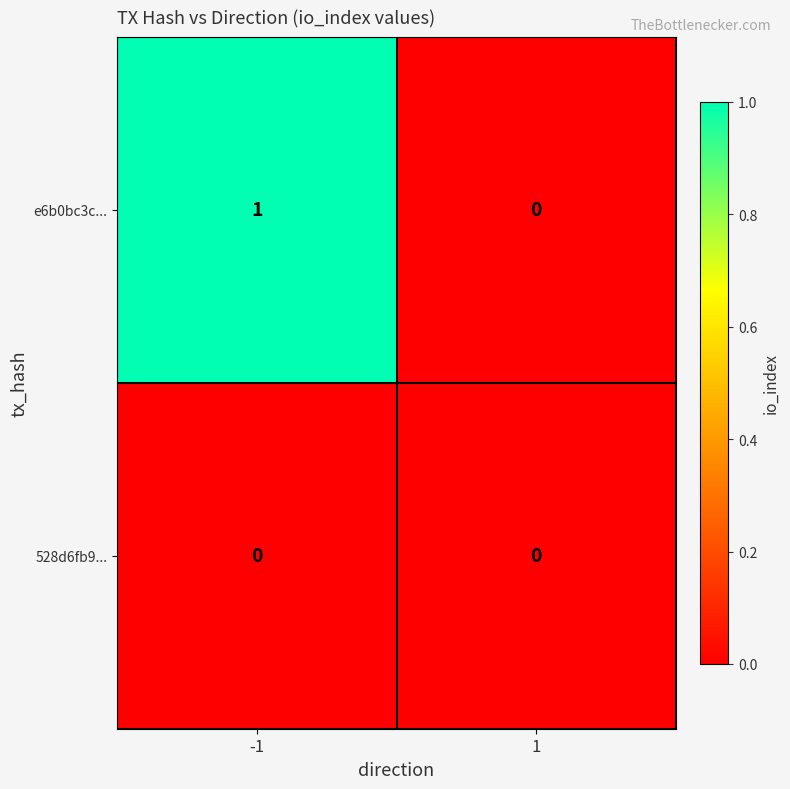

Is it true that 528d6fb9... equals 0 at -1?

True